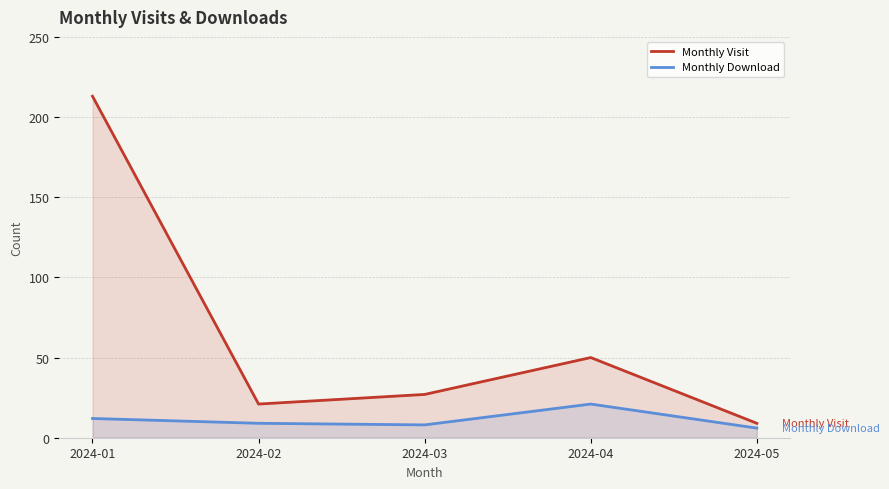

Rank the categories by Monthly Download value from highest to lowest.

2024-04, 2024-01, 2024-02, 2024-03, 2024-05